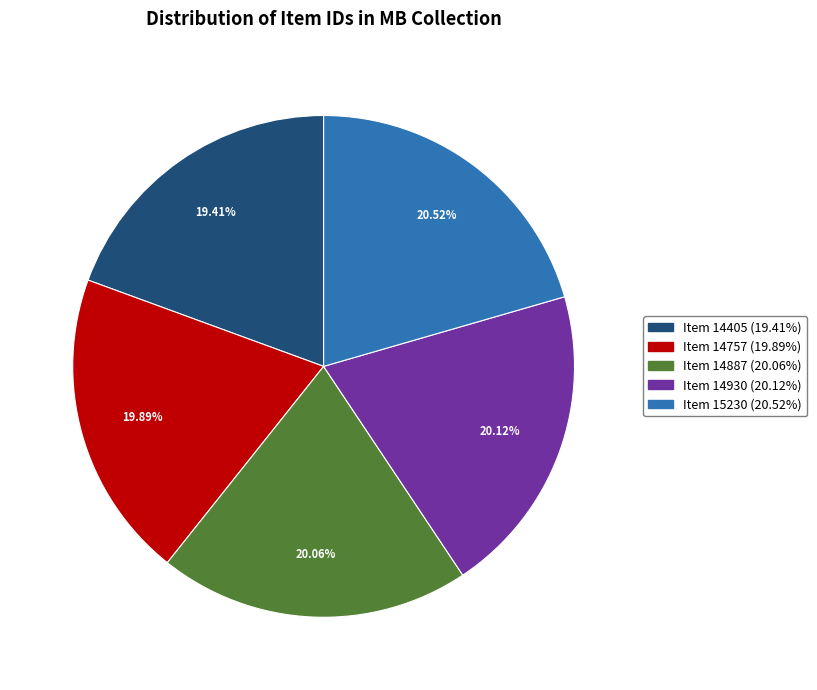

The Item 14405 slice represents 25% of the pie. True or false?

False